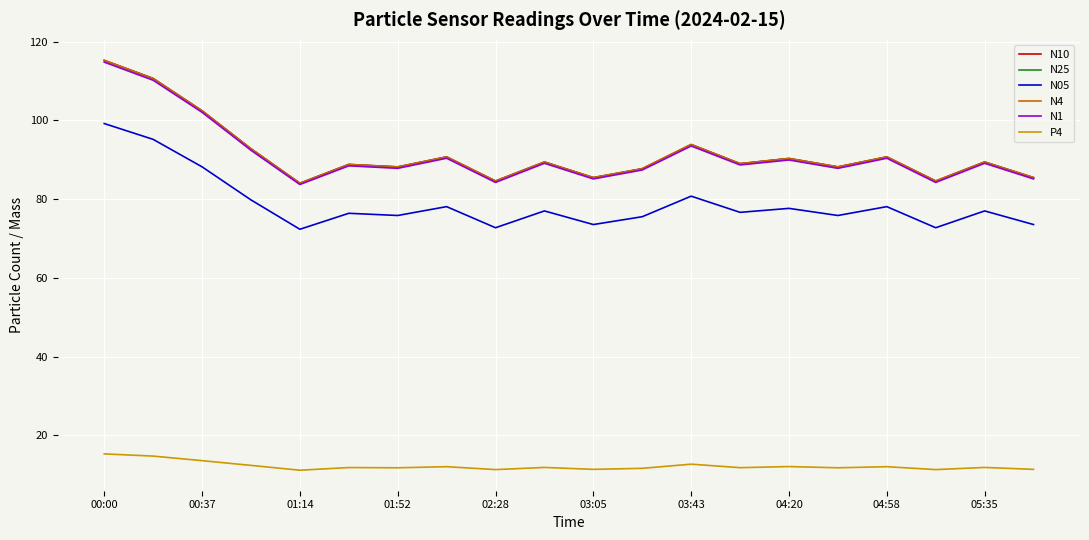

True or false: N05 and N25 intersect in this chart.

False